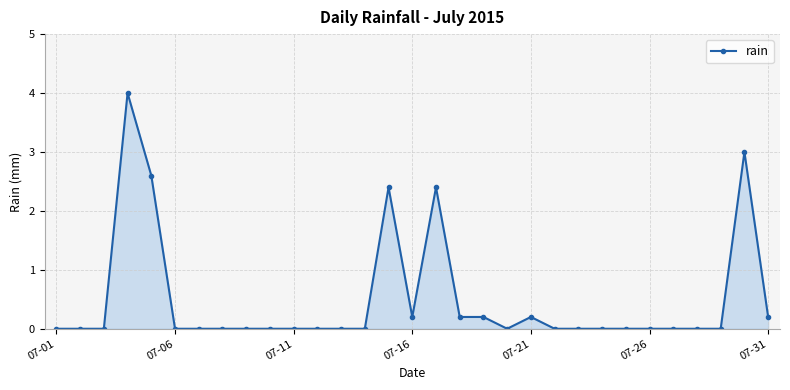

What is the value of the 18th point from the left?

0.2